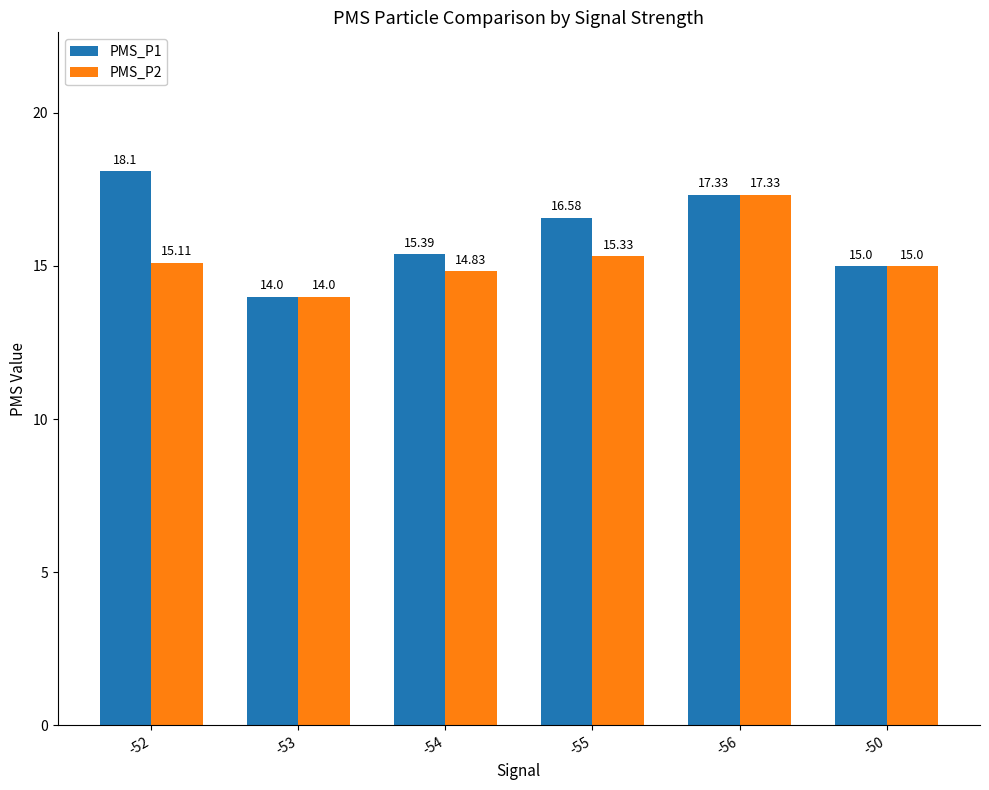

What position from the right is -50?

1